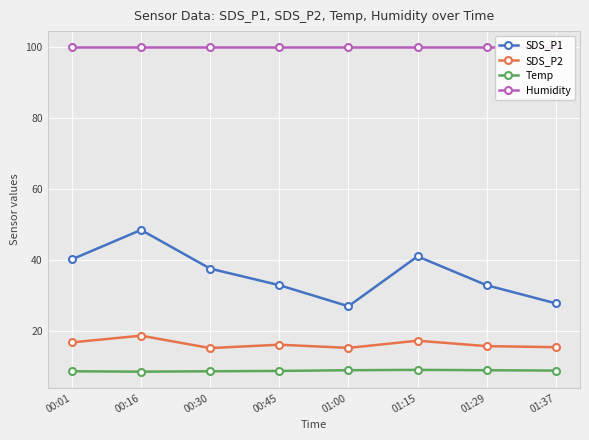

What position from the right is 00:01?

8